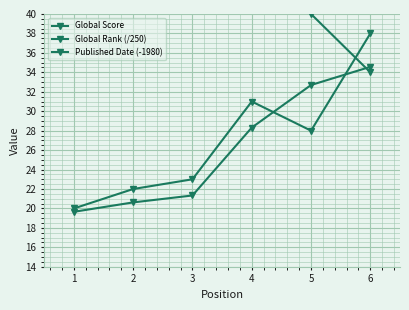

Is the value of Published Date (-1980) at 6 greater than the value of Global Rank (/250) at 3?

Yes